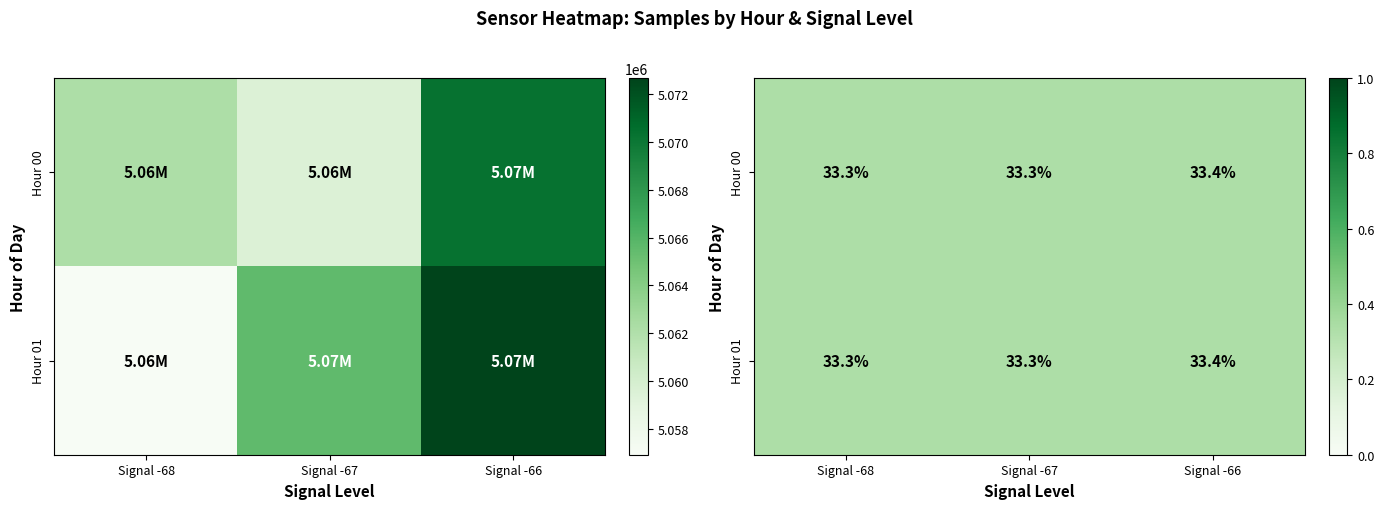

What value does the Hour 00 series have at Signal -66?

0.3